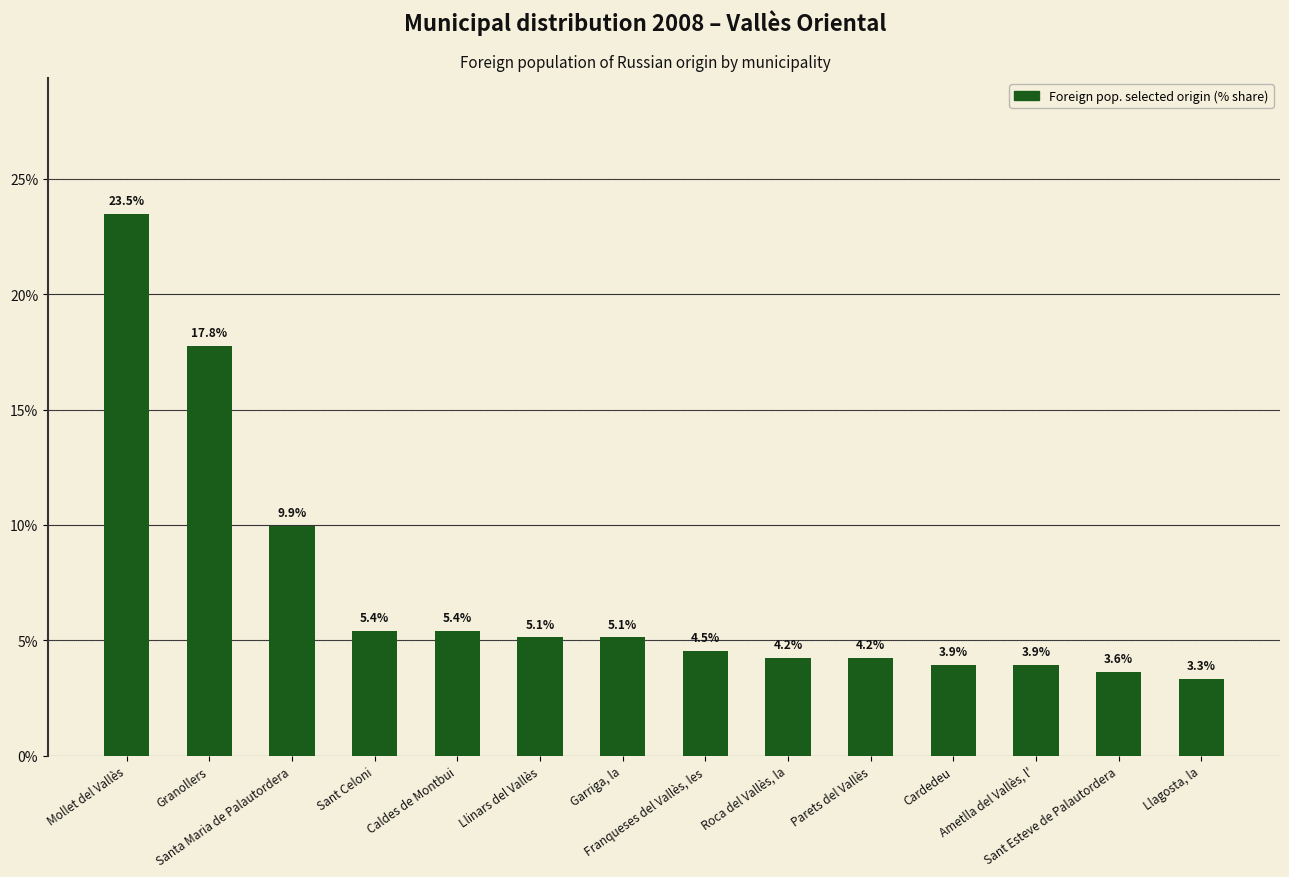

What is the difference between the values at Garriga, la and Sant Celoni?

0.3